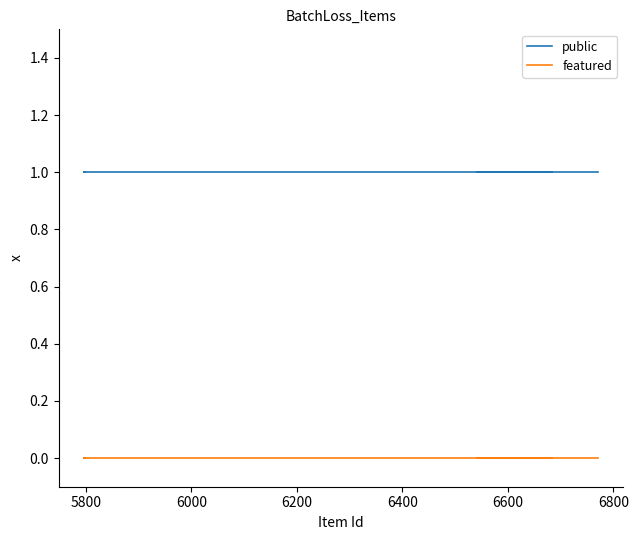

How many lines are shown in the chart?

2